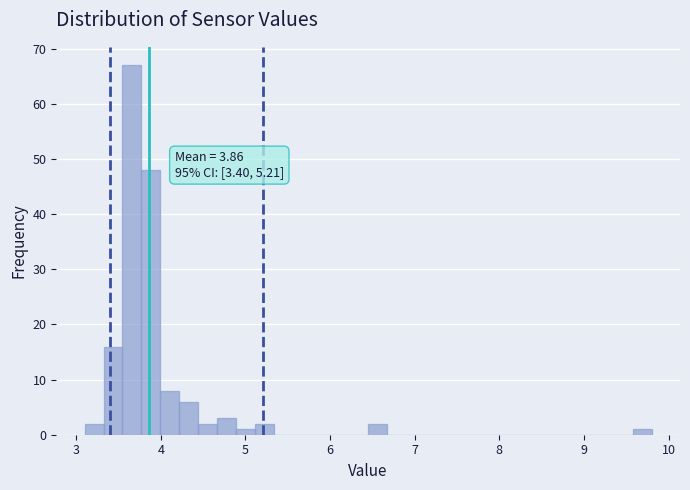

Around what value on the x-axis is the tallest bar? Give the approximate position of its centre, as read against the axis.

3.7